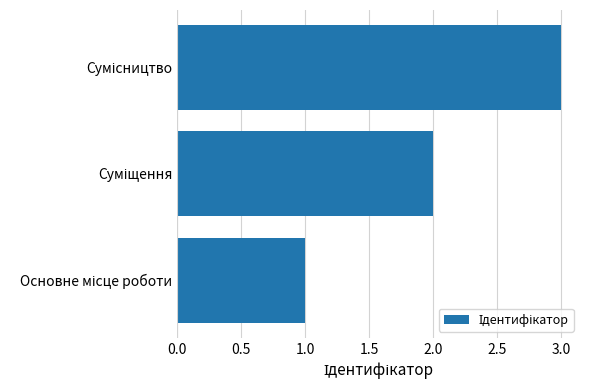

What is the sum of all values?

6